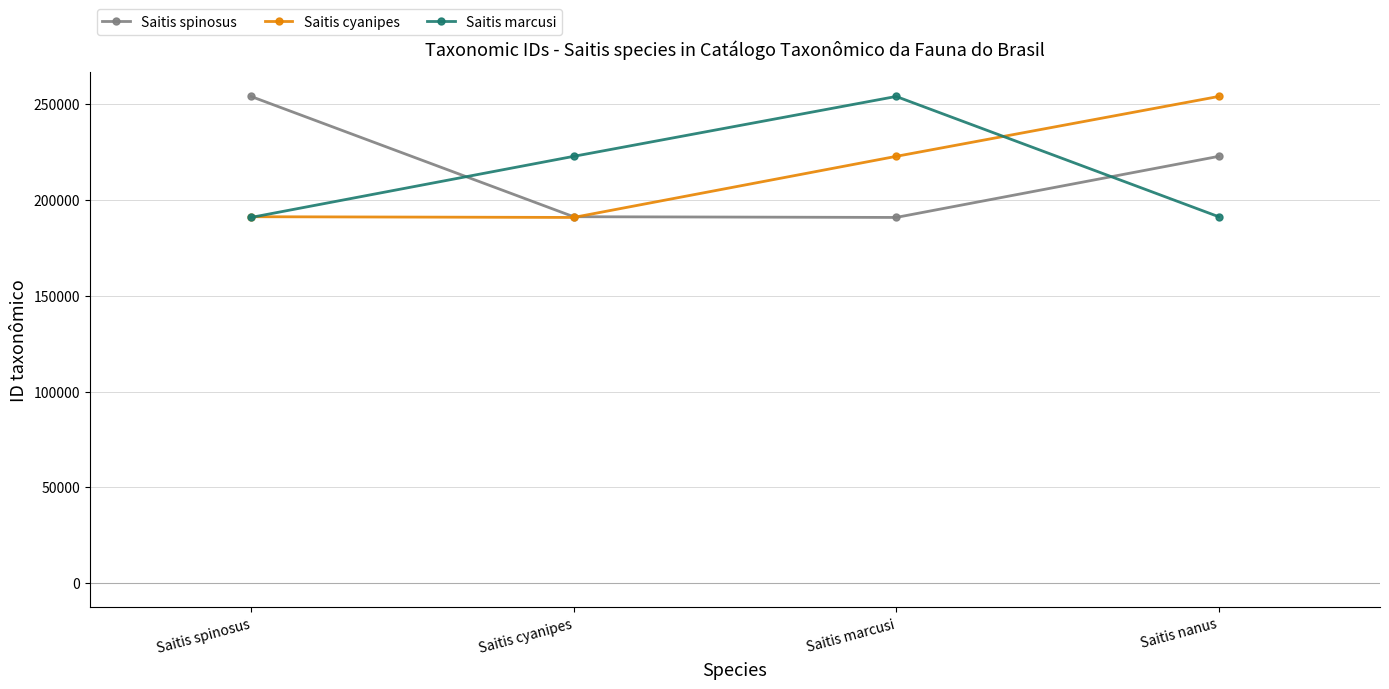

At which category does Saitis marcusi reach its first local peak?

Saitis marcusi